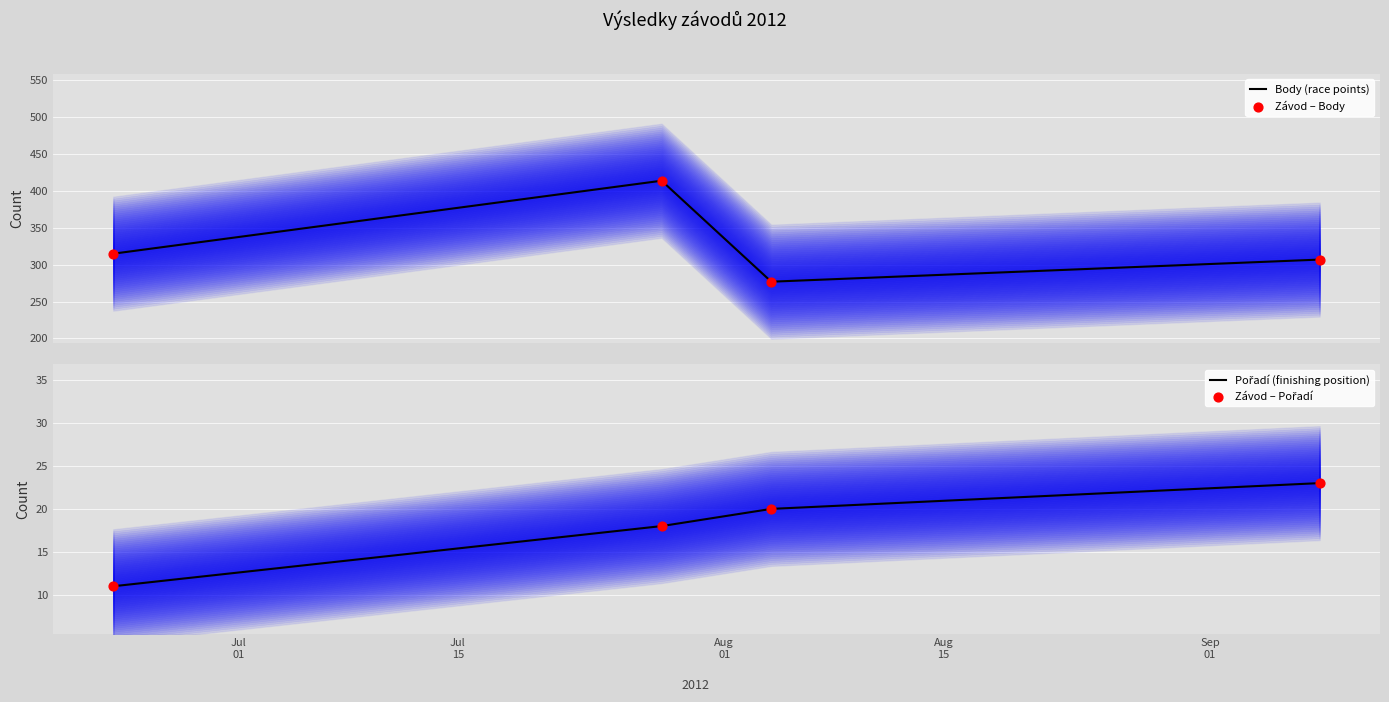

Which series reaches the maximum Y coordinate?

Body (race points)